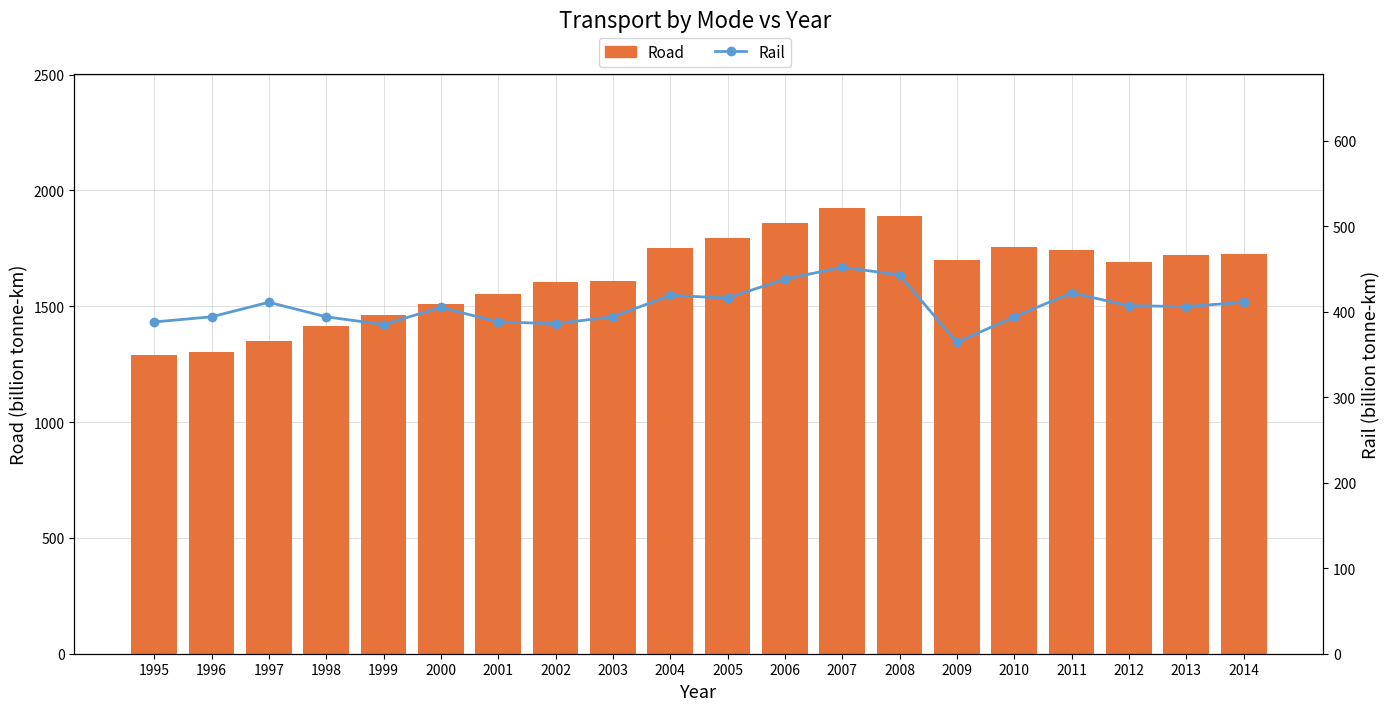

What is the value of the Road bar at the 2nd from the left?

1303